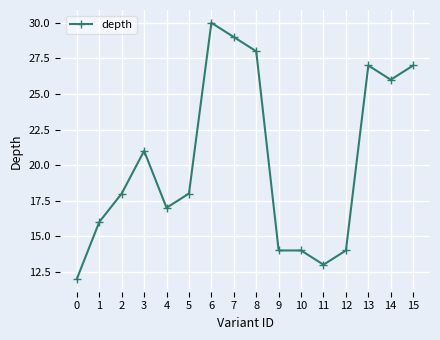

What is the maximum value shown in the chart?

30